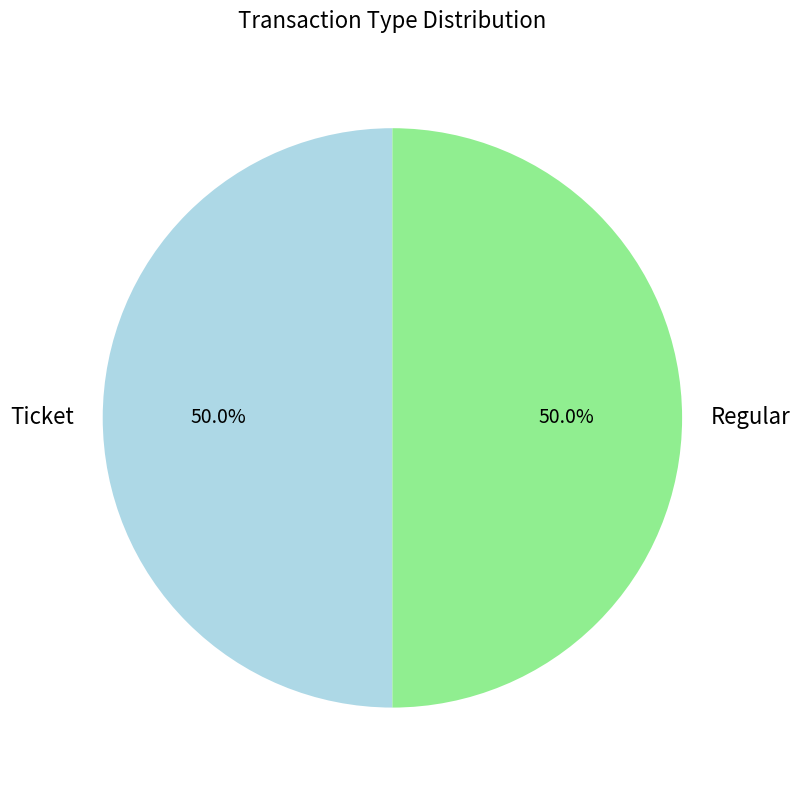

What is the total percentage of Ticket and Regular?

100.0%